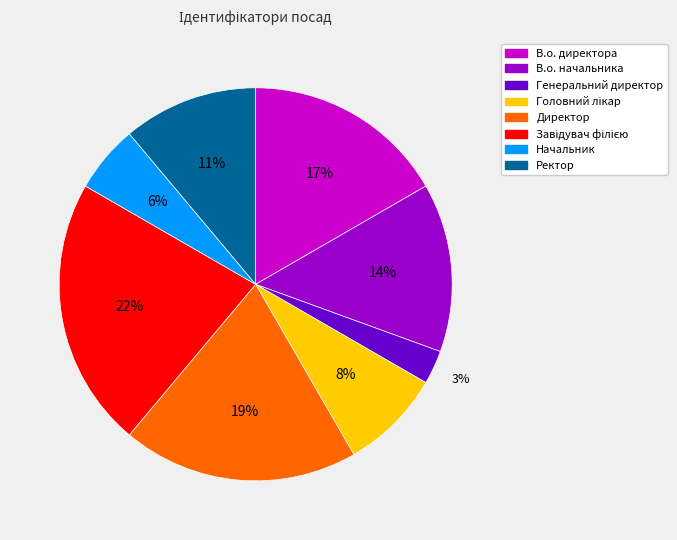

Which slice is the smallest?

Генеральний директор